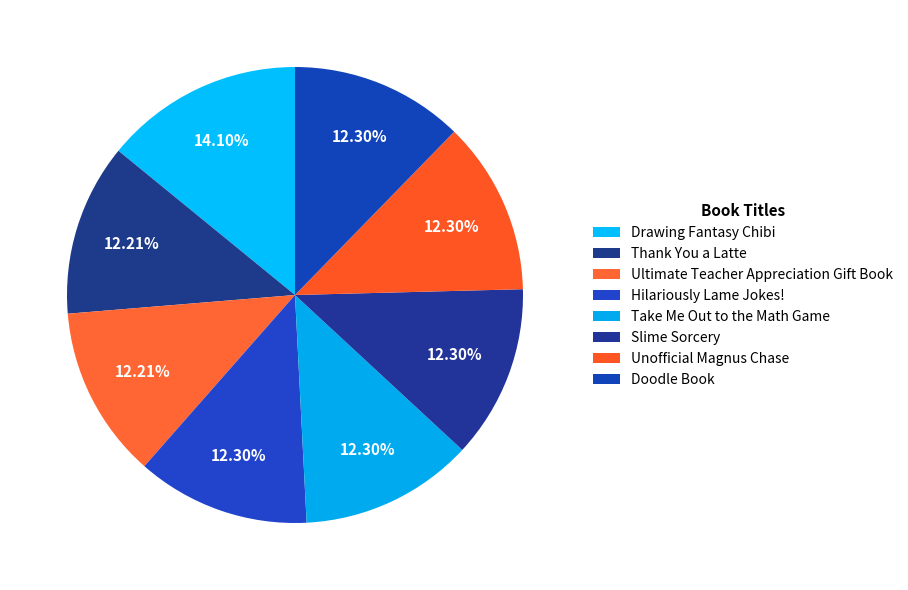

Is there any slice that represents more than half of the pie?

No